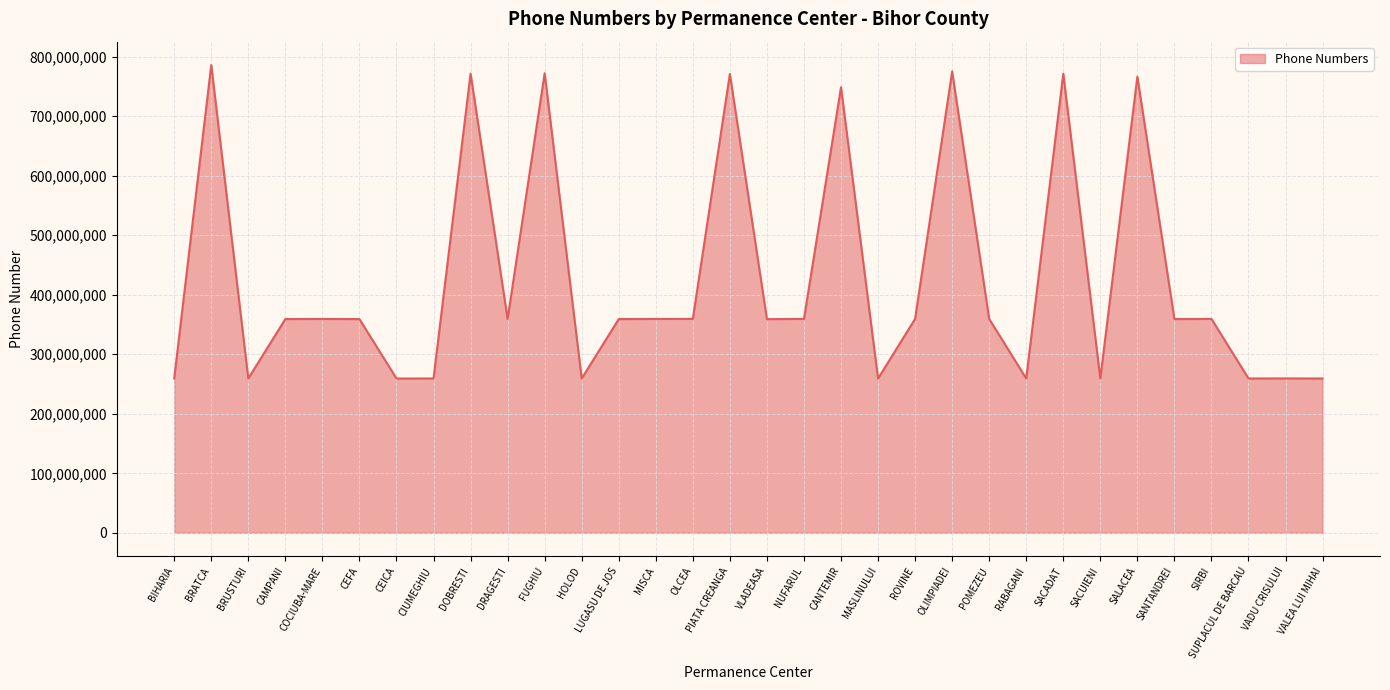

Does the chart have visible grid lines?

Yes